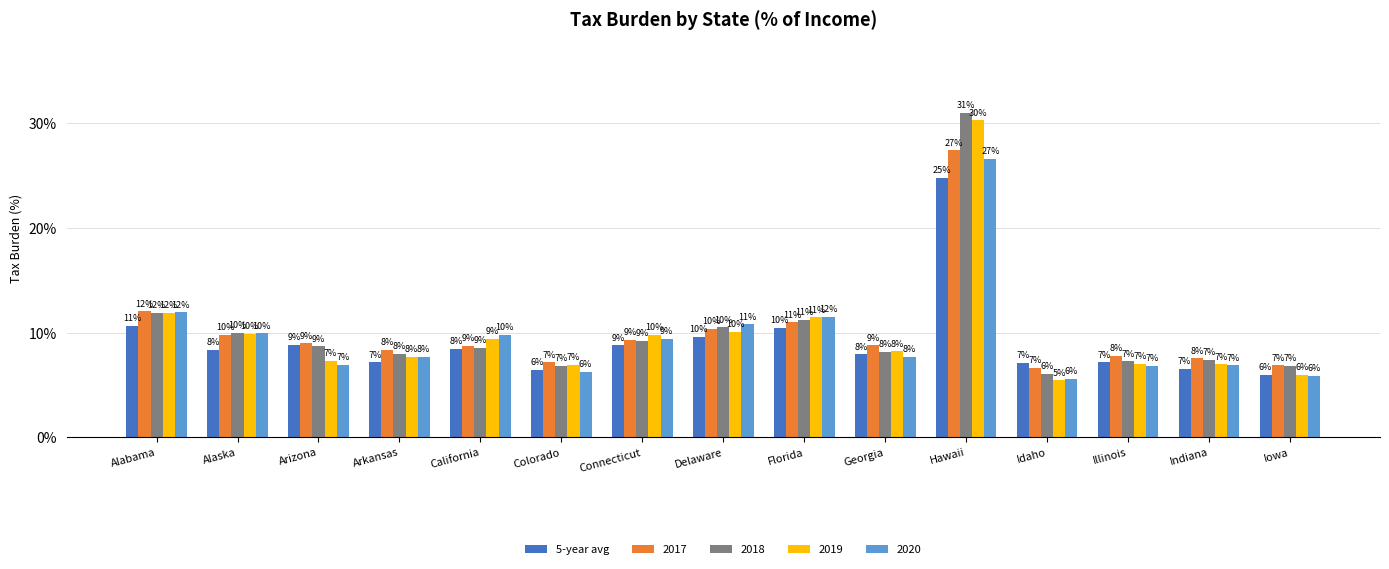

Which category has the highest value in the 2019 series?

Hawaii